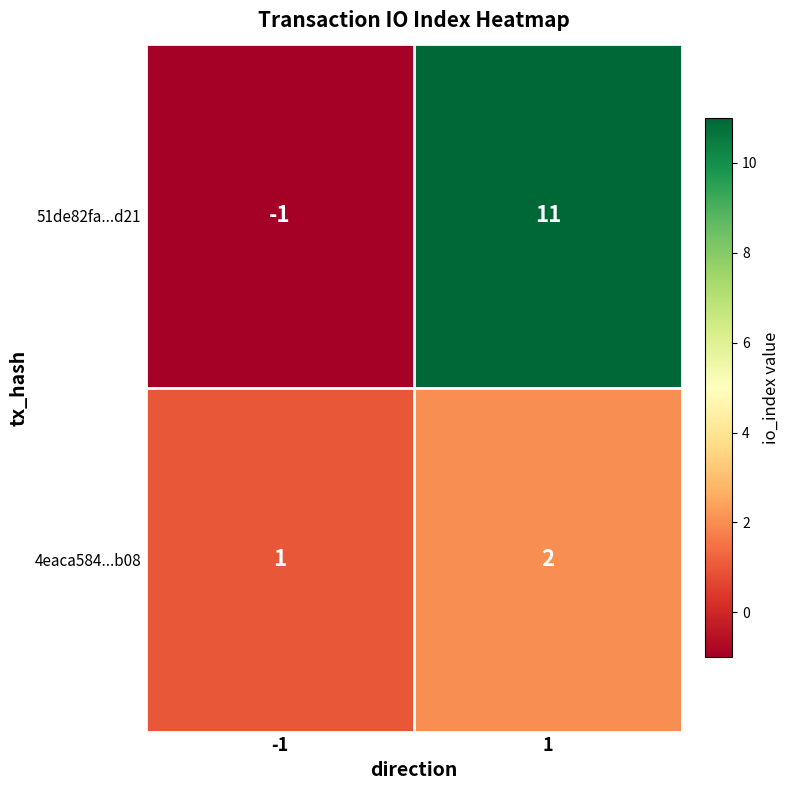

The value of 4eaca584...b08 at -1 is 1. True or false?

True